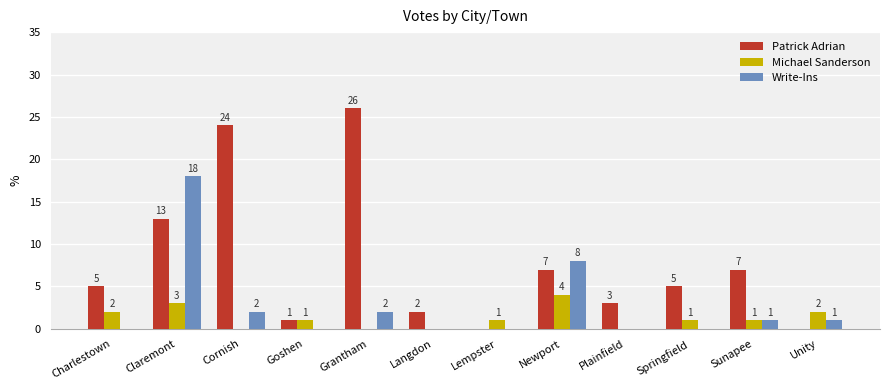

How many positive values does the Patrick Adrian series have?

10